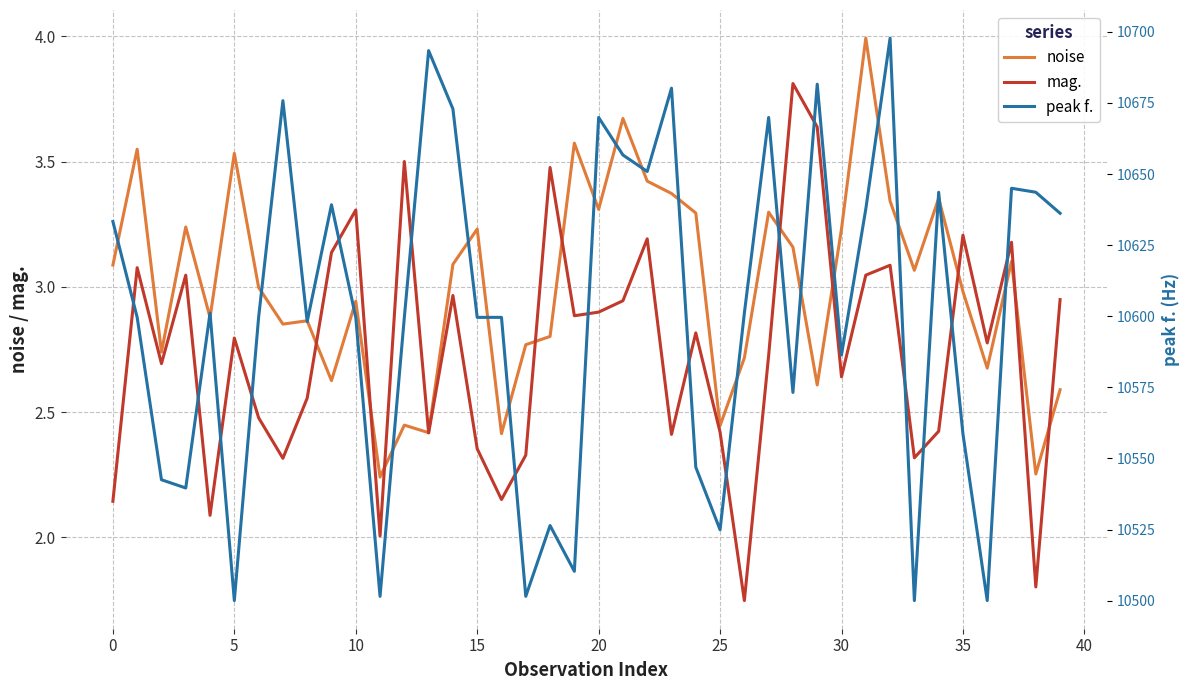

How many times do mag. and noise cross each other?

11